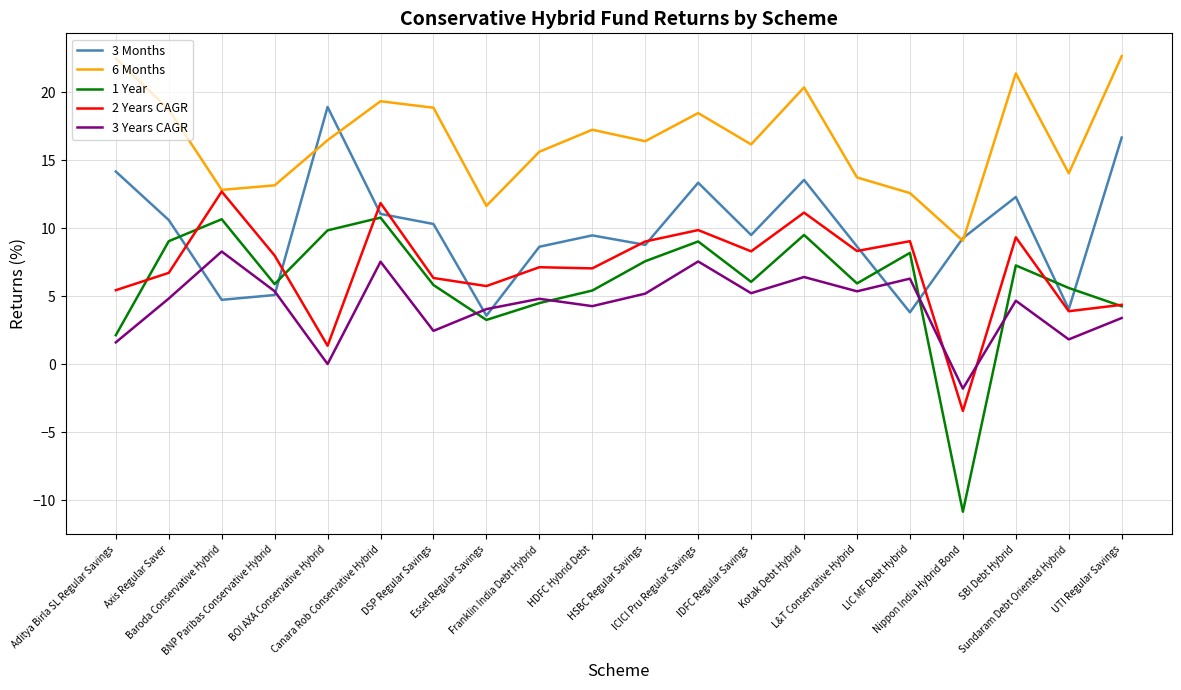

What is the highest value of the 6 Months series?

22.7